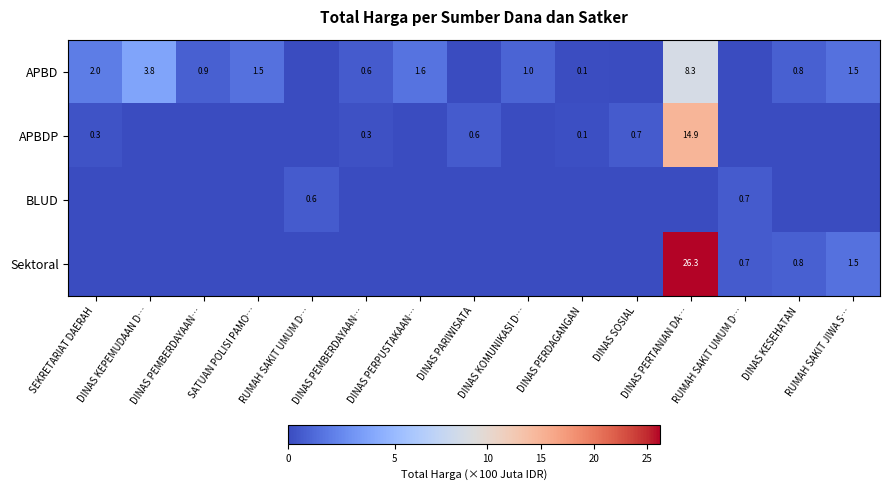

Count the number of categories in the chart.

15